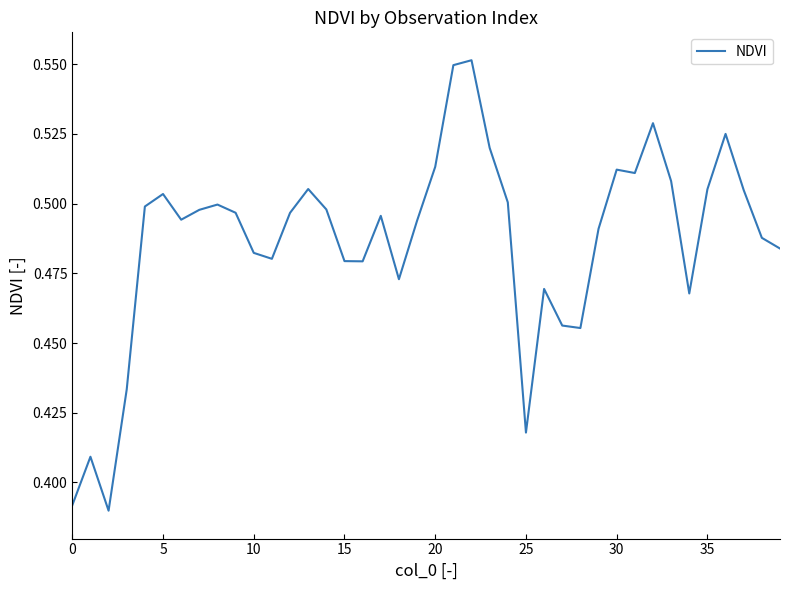

Does the chart have visible grid lines?

No